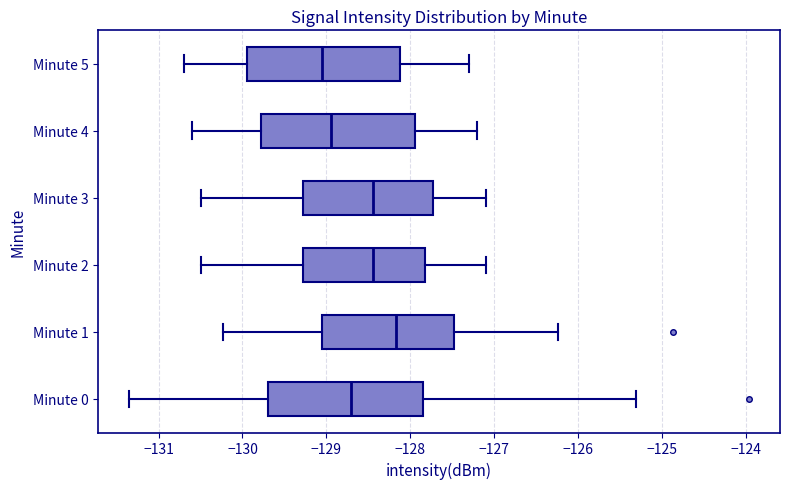

Which box's median line is the furthest to the left?

Minute 5